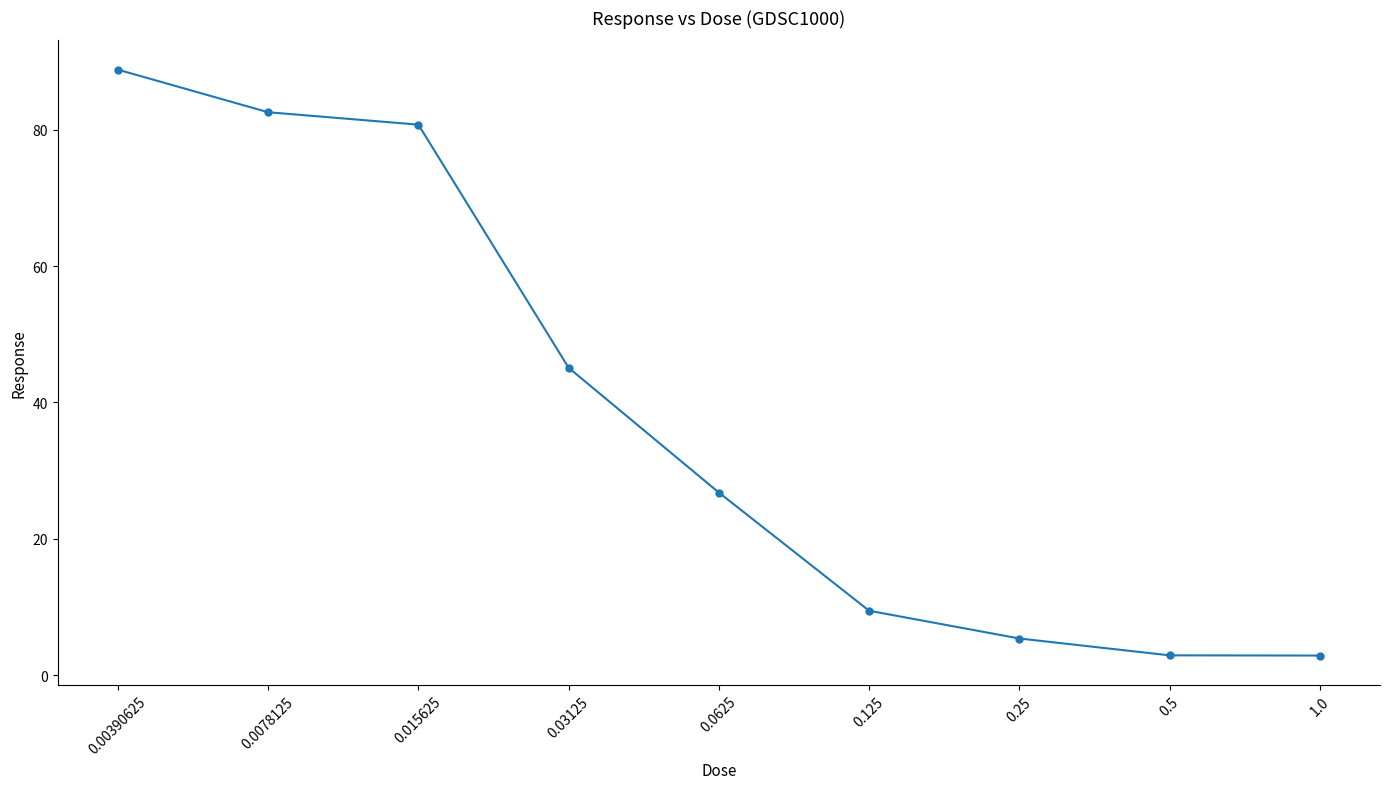

What is the value of the 8th point from the left?

2.9